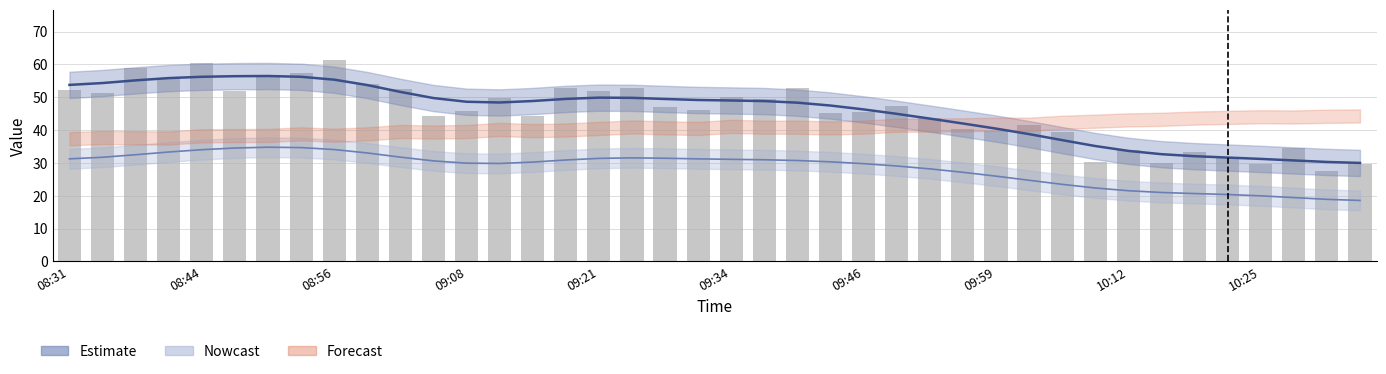

At which category does the chart reach its minimum across all series?

38